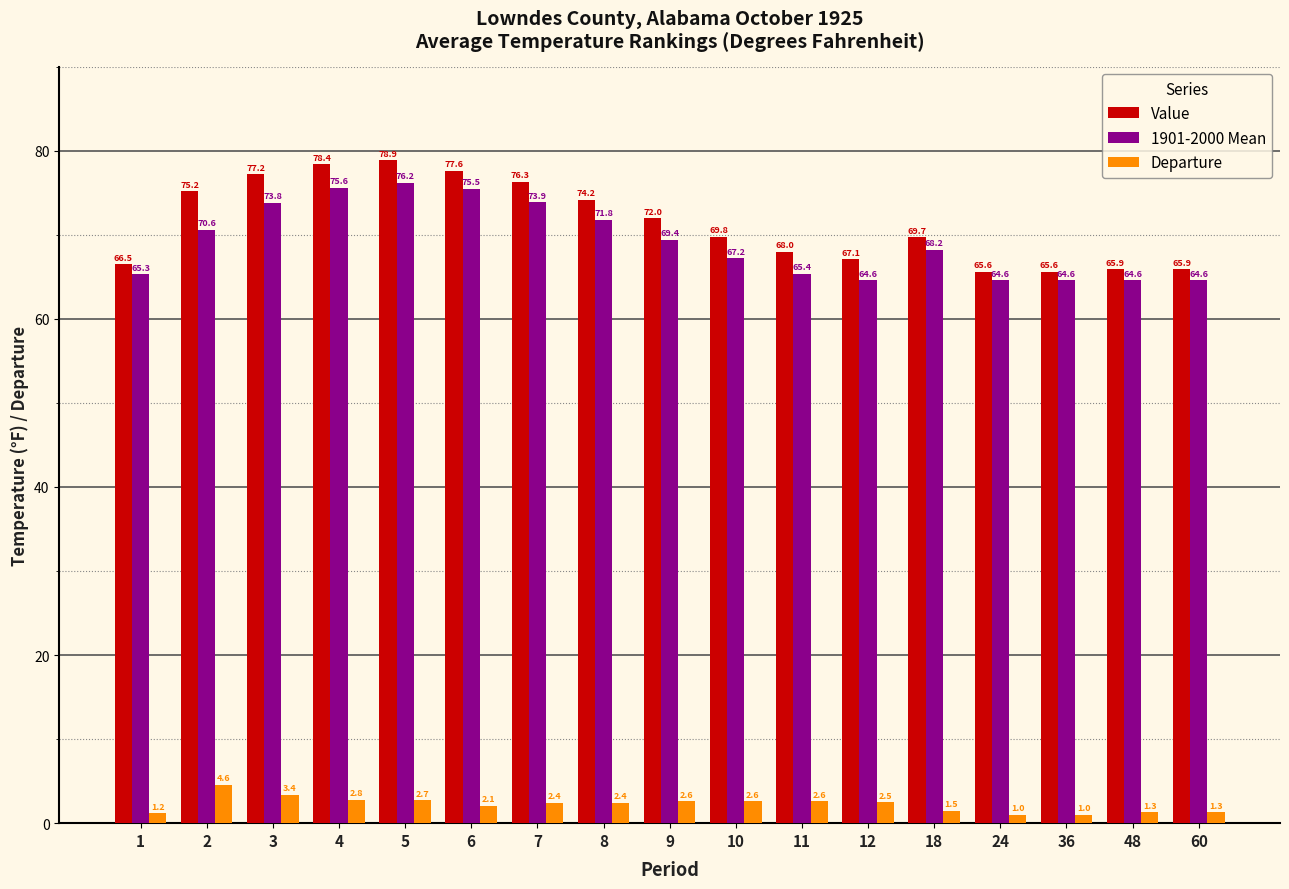

Between 6 and 24, which series saw the biggest shift?

Value